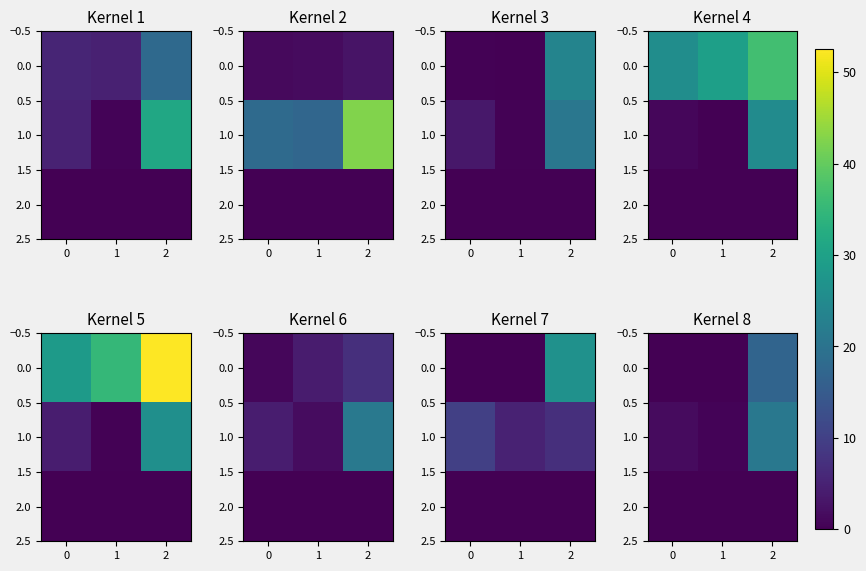

At how many categories does at least one series exceed 20?

1